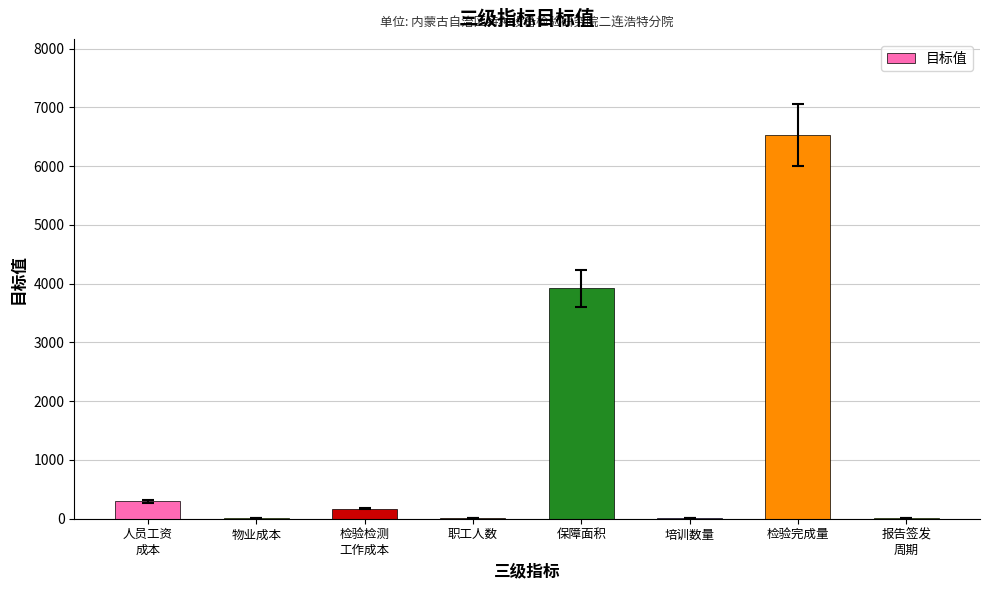

Which category has the highest value across all series?

检验完成量